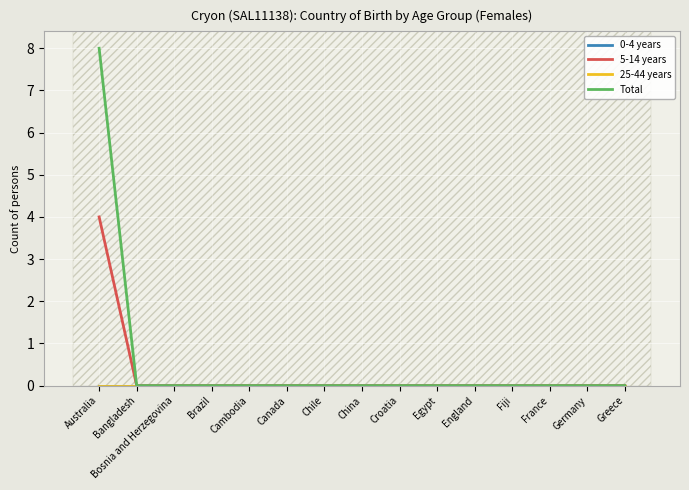

At how many categories does at least one series exceed 4?

1